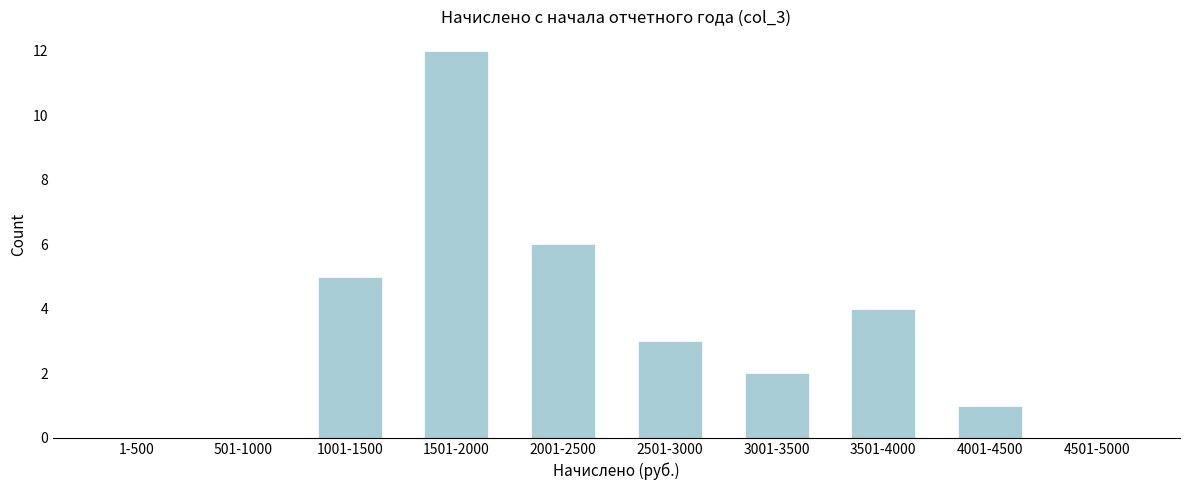

Reading left to right, list all the values displayed in this chart.

1-500=0	501-1000=0	1001-1500=5	1501-2000=12	2001-2500=6	2501-3000=3	3001-3500=2	3501-4000=4	4001-4500=1	4501-5000=0